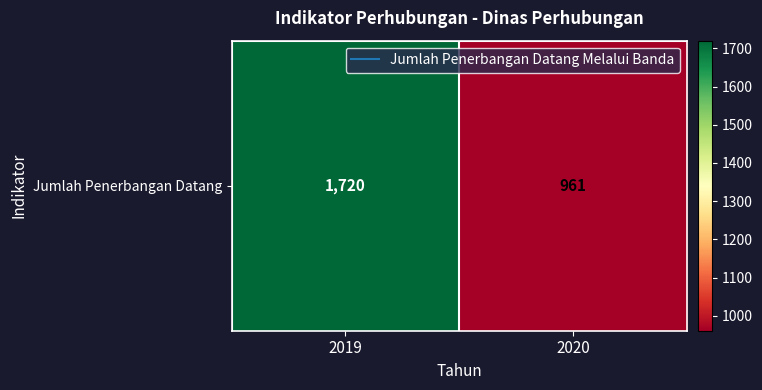

What is the approximate value at 2019?

1720